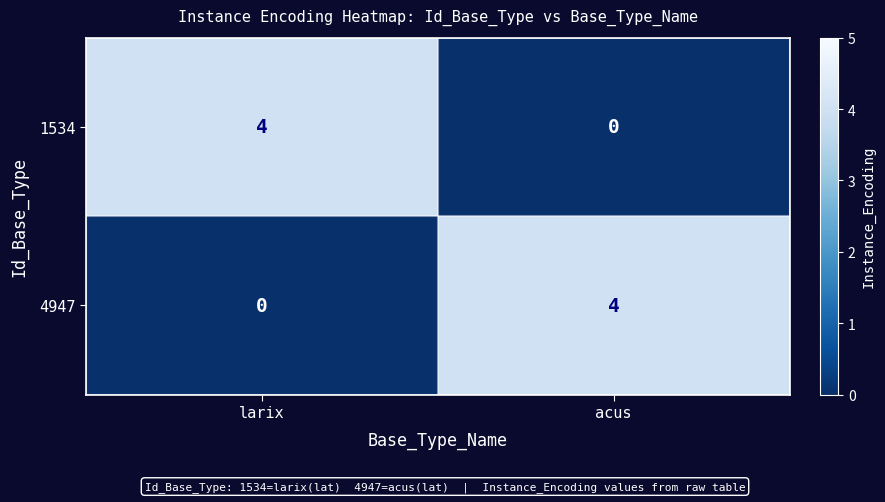

What is the greatest value displayed?

4